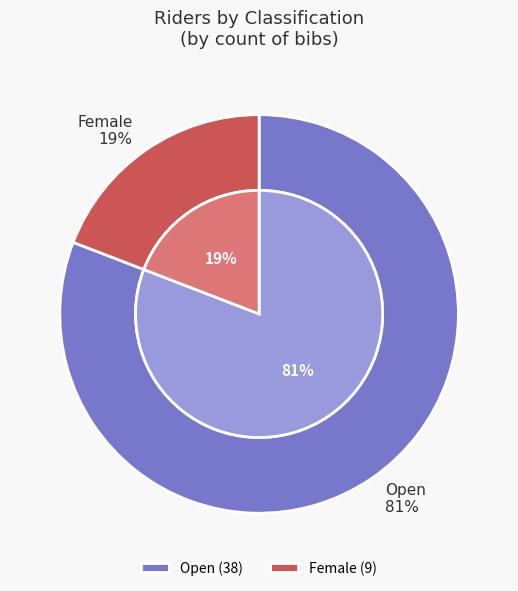

Which category accounts for the majority?

Open